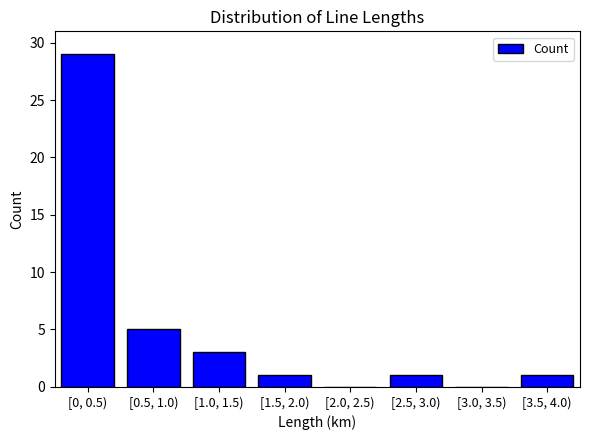

Reading left to right, what are all the values shown in this chart?

[0, 0.5)=29	[0.5, 1.0)=5	[1.0, 1.5)=3	[1.5, 2.0)=1	[2.0, 2.5)=0	[2.5, 3.0)=1	[3.0, 3.5)=0	[3.5, 4.0)=1